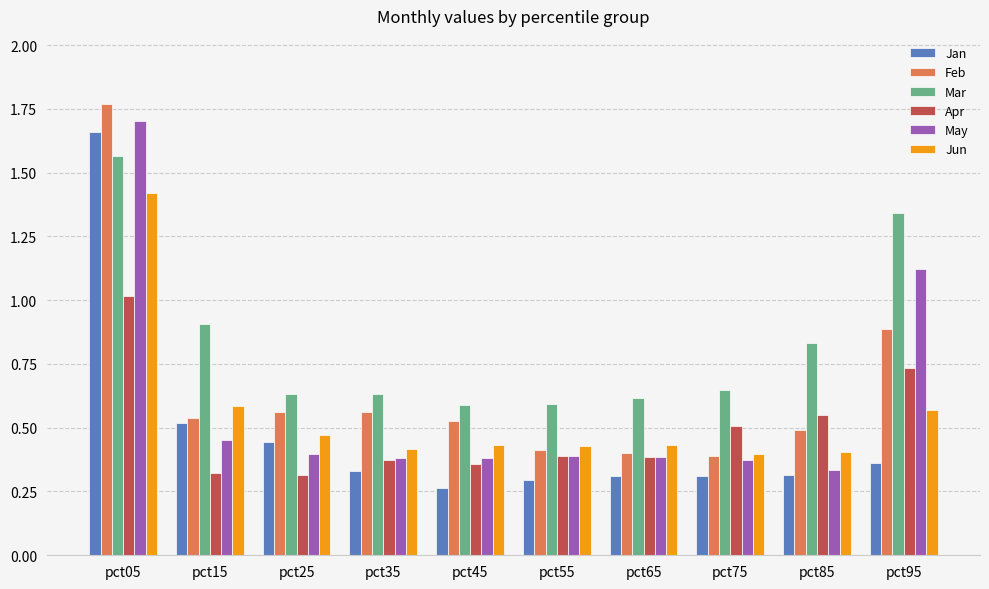

At which category does the chart reach its peak across all series?

pct05